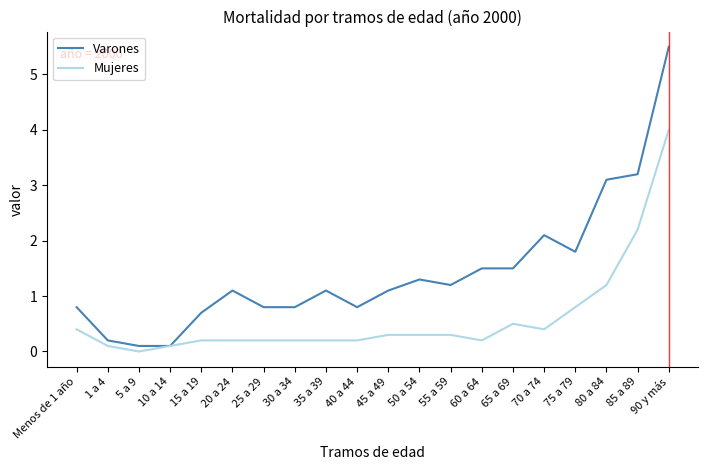

Reading left to right, extract all data points from this chart.

Varones: 0.8	0.2	0.1	0.1	0.7	1.1	0.8	0.8	1.1	0.8	1.1	1.3	1.2	1.5	1.5	2.1	1.8	3.1	3.2	5.5
Mujeres: 0.4	0.1	0.0	0.1	0.2	0.2	0.2	0.2	0.2	0.2	0.3	0.3	0.3	0.2	0.5	0.4	0.8	1.2	2.2	4.0